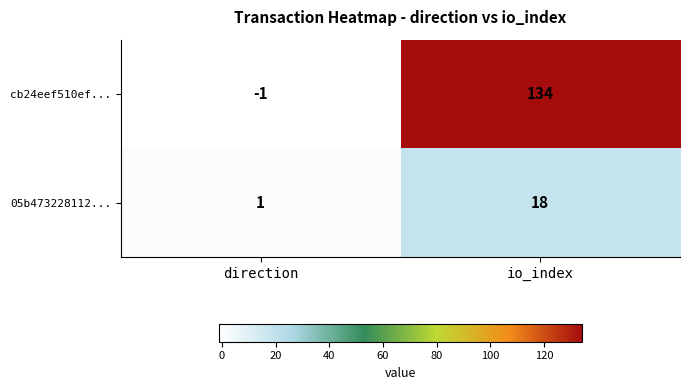

Which series changed the most between direction and io_index?

cb24eef510ef...